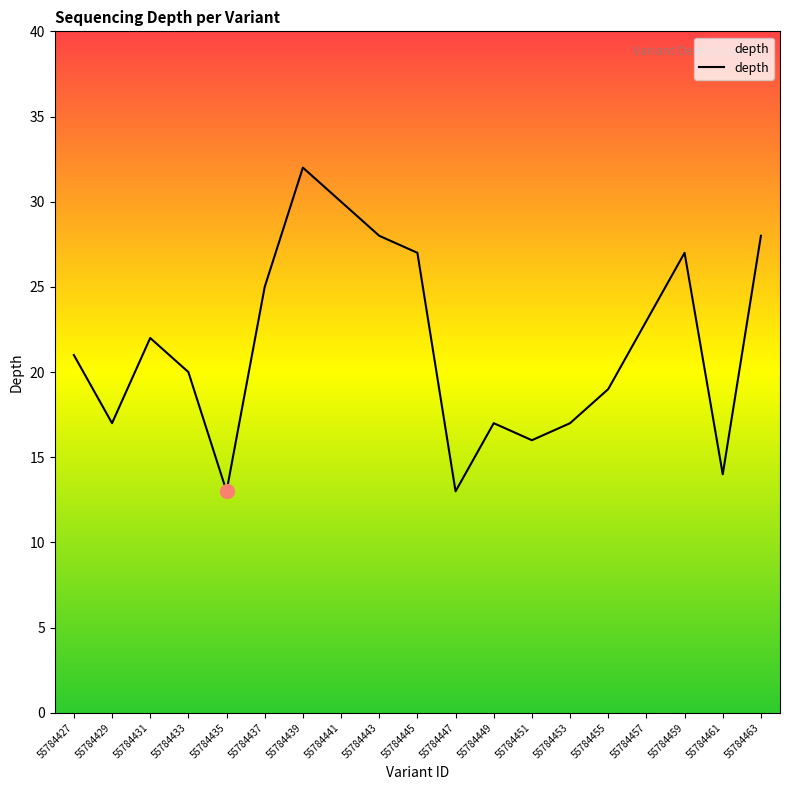

What value does the data have at 55784437?

25